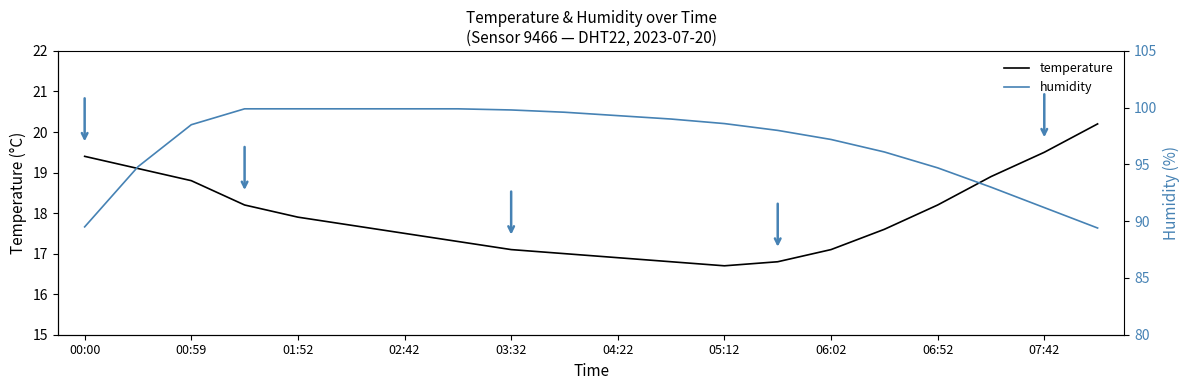

In temperature, how many points are lower than both neighbors (excluding endpoints)?

1